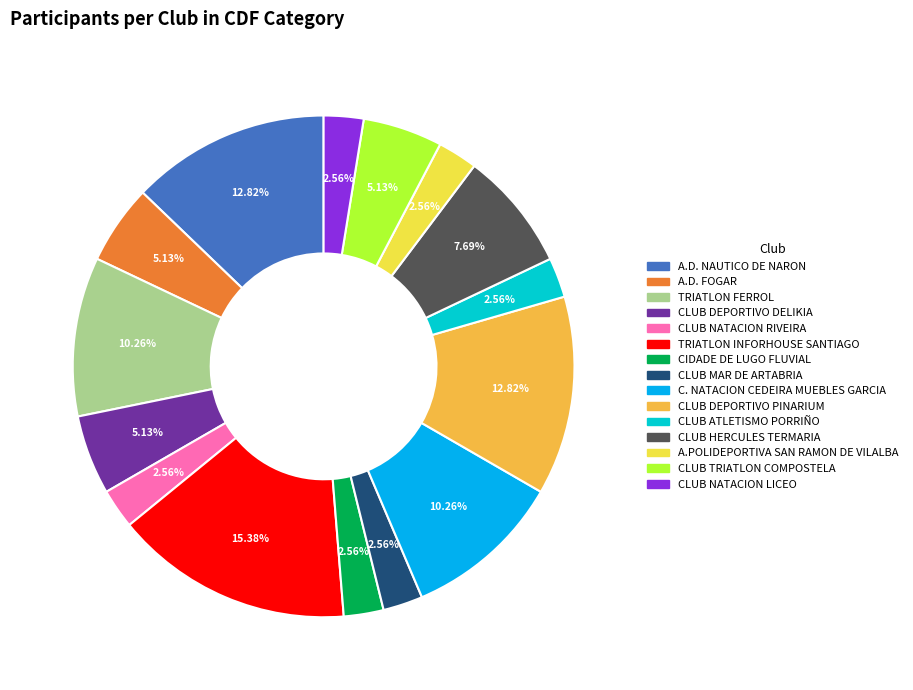

Does any single category account for the majority?

No